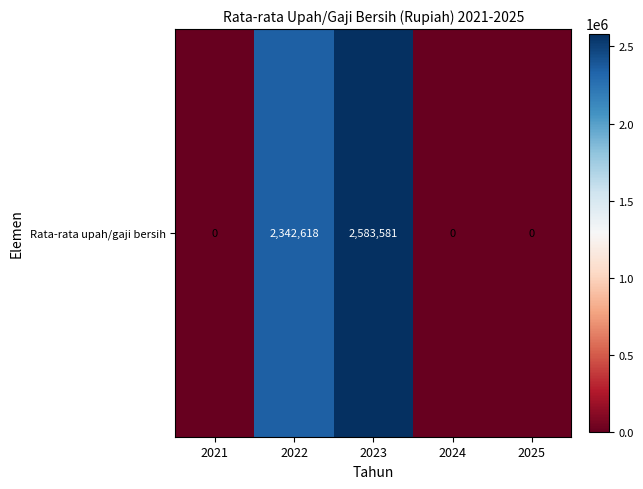

The chart shows a value of 4154732 at 2023. True or false?

False